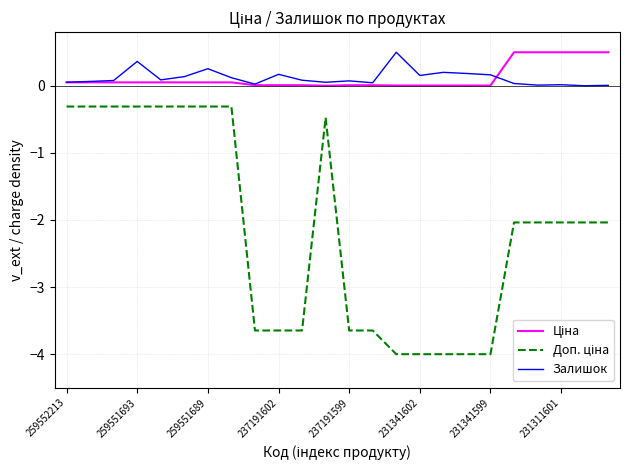

What is the maximum value shown in the chart?

0.5